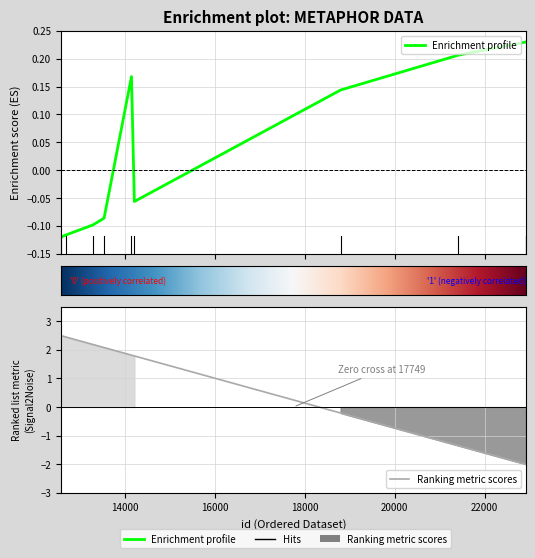

Reading left to right, transcribe all the data shown in this chart.

-0.1	-0.1	-0.1	-0.1	0.2	-0.1	0.1	0.2	0.2	0.2